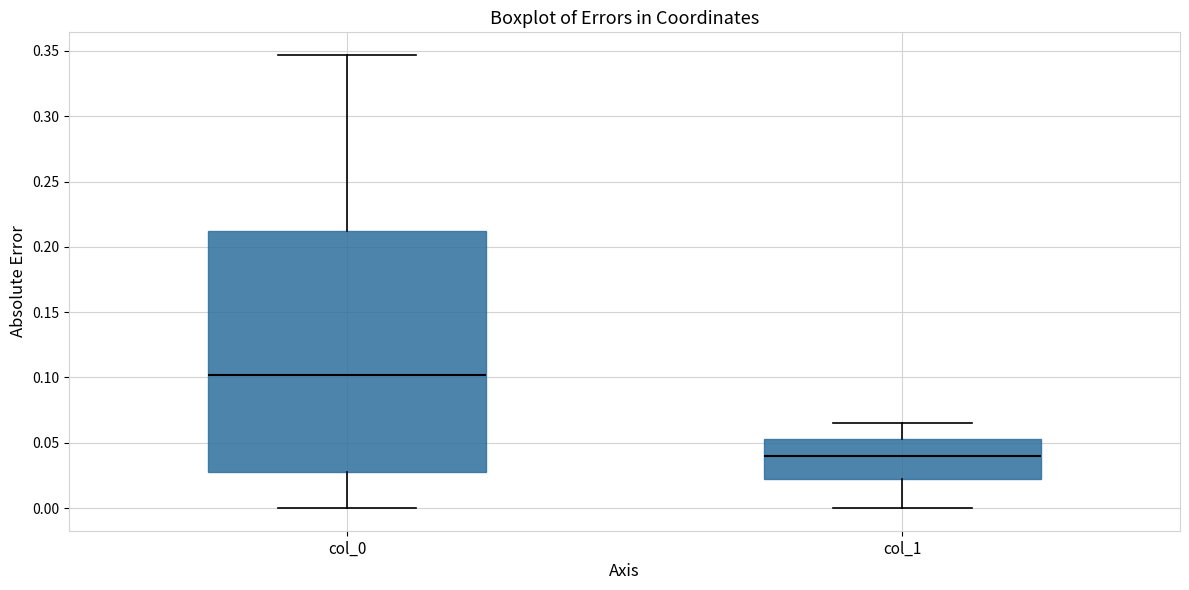

Reading left to right, transcribe this box plot: for each box, give where its median line is, the range the box spans, and where its two whiskers end, as read against the y-axis. The values are not printed on the chart, so give them approximately, as read against the axis.

col_0: median 0.100, box 0.025 to 0.210, whiskers 0.000 to 0.345
col_1: median 0.040, box 0.020 to 0.055, whiskers 0.000 to 0.065